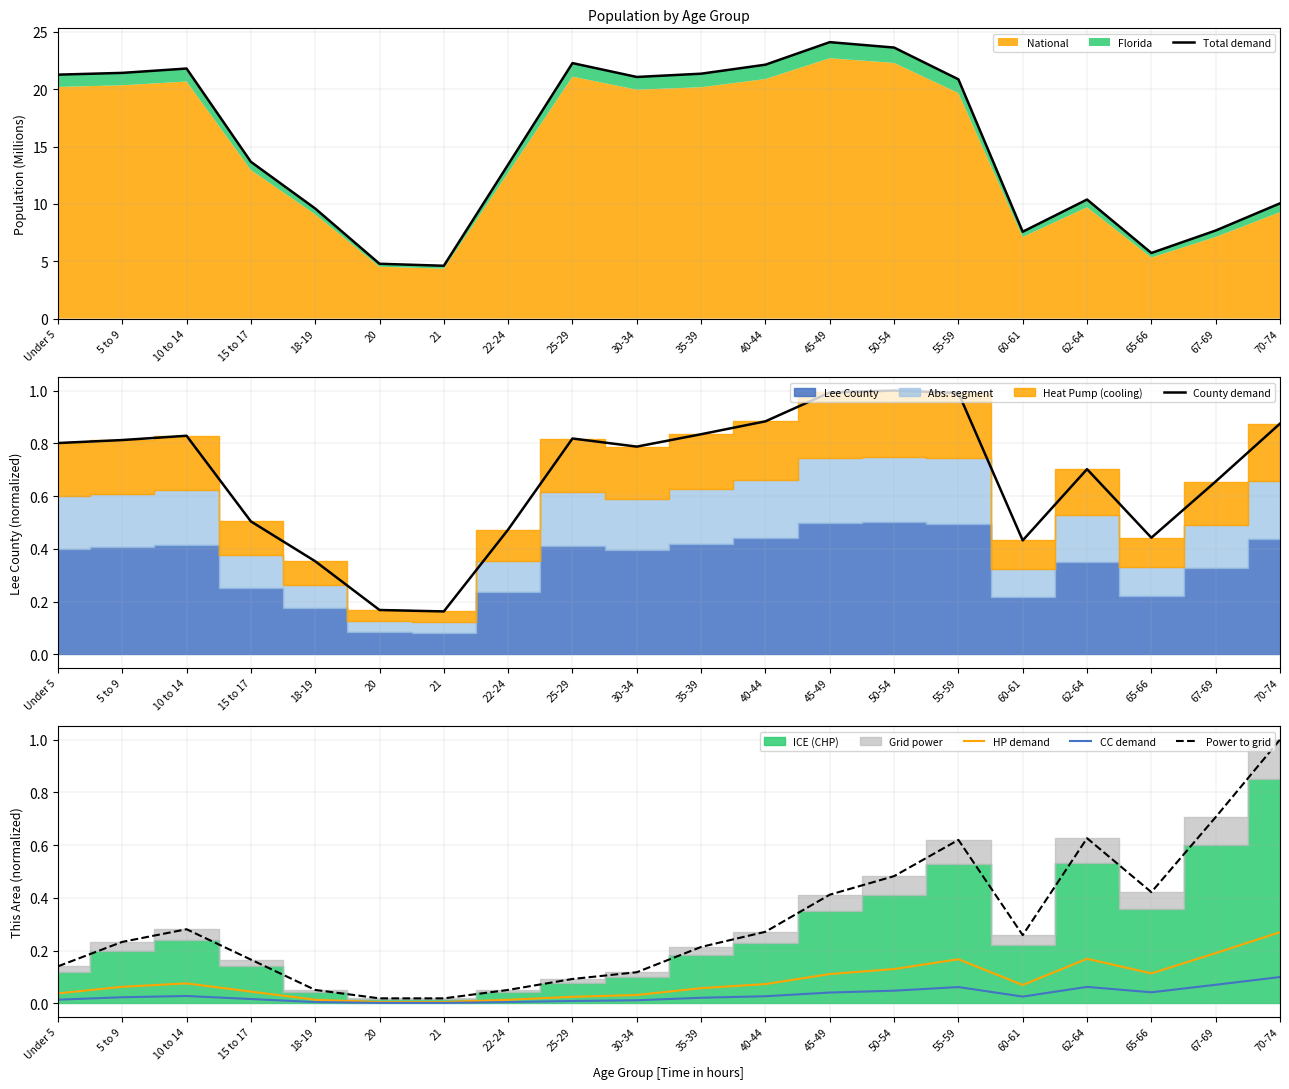

Is it true that County demand equals 1.4 at Under 5?

False